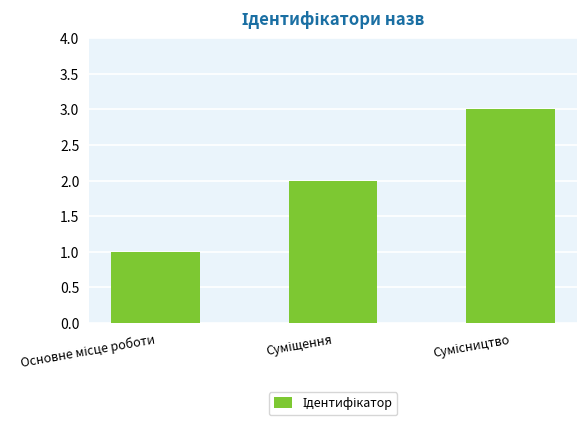

What is the sum of all values?

6